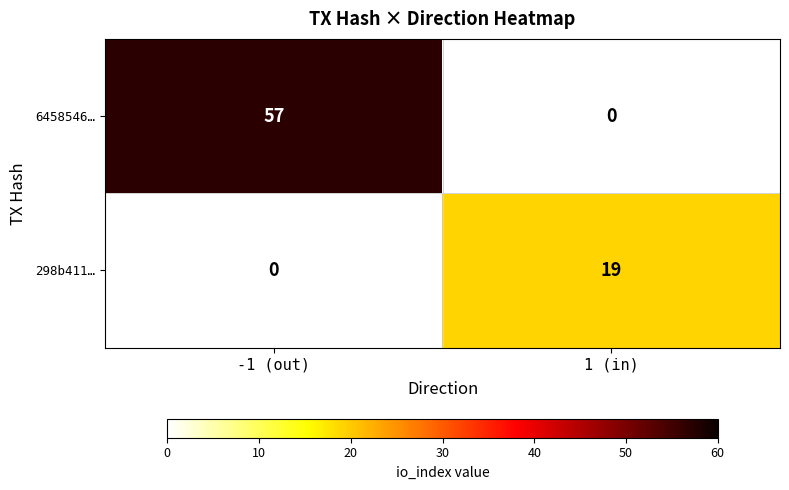

How many data points does each series have?

2